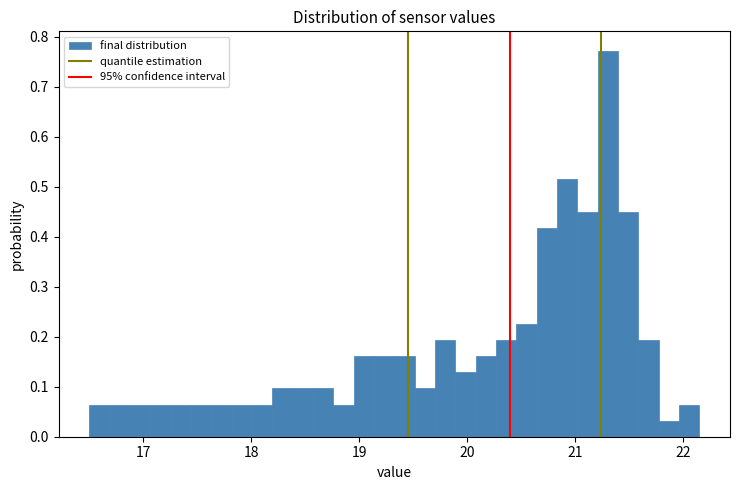

Around what value on the x-axis is the tallest bar? Give the approximate position of its centre, as read against the axis.

21.3